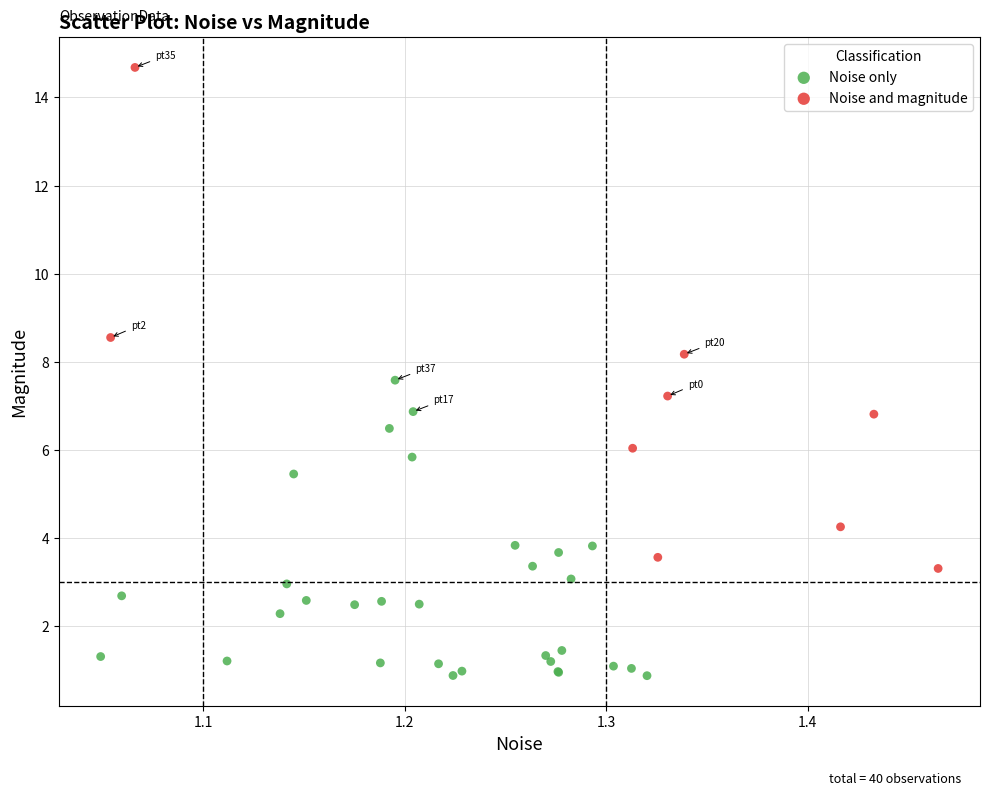

Which series has the largest Y range (max minus min)?

Noise and magnitude